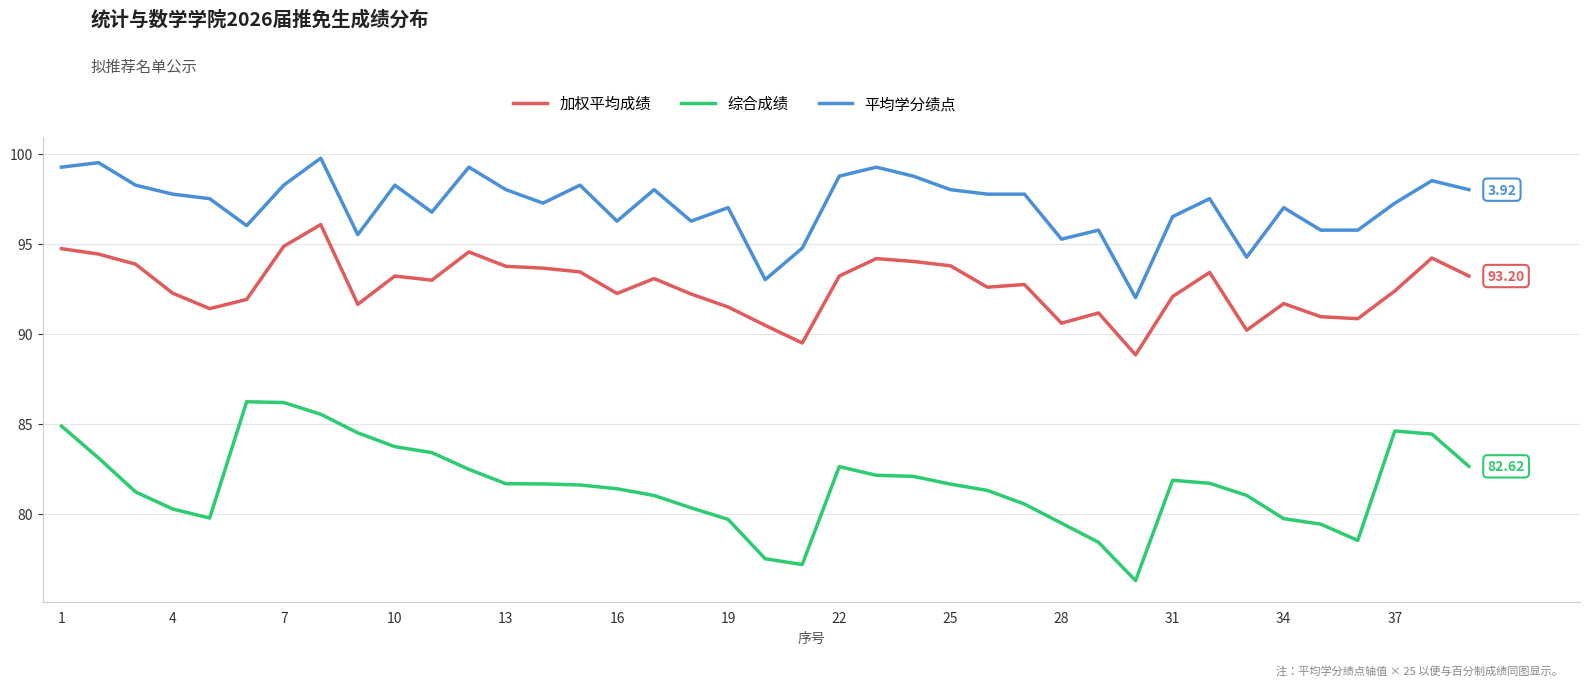

Which series has the largest range (max minus min)?

综合成绩